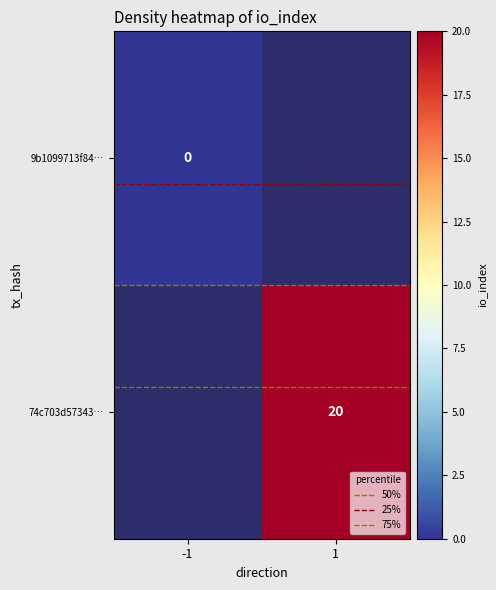

Between 1 and -1, which is larger?

1